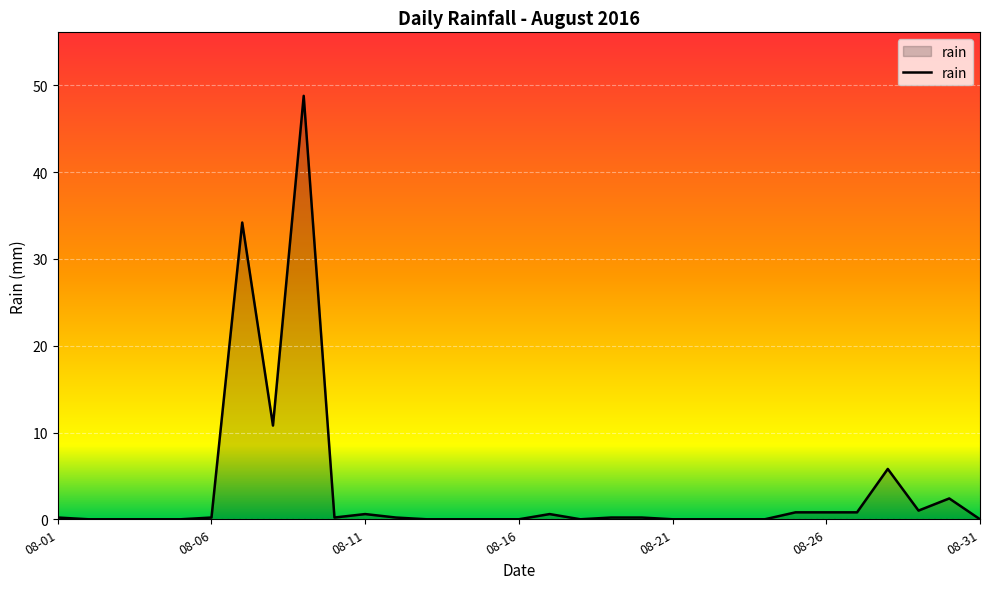

What is the difference between the maximum and minimum values?

48.8